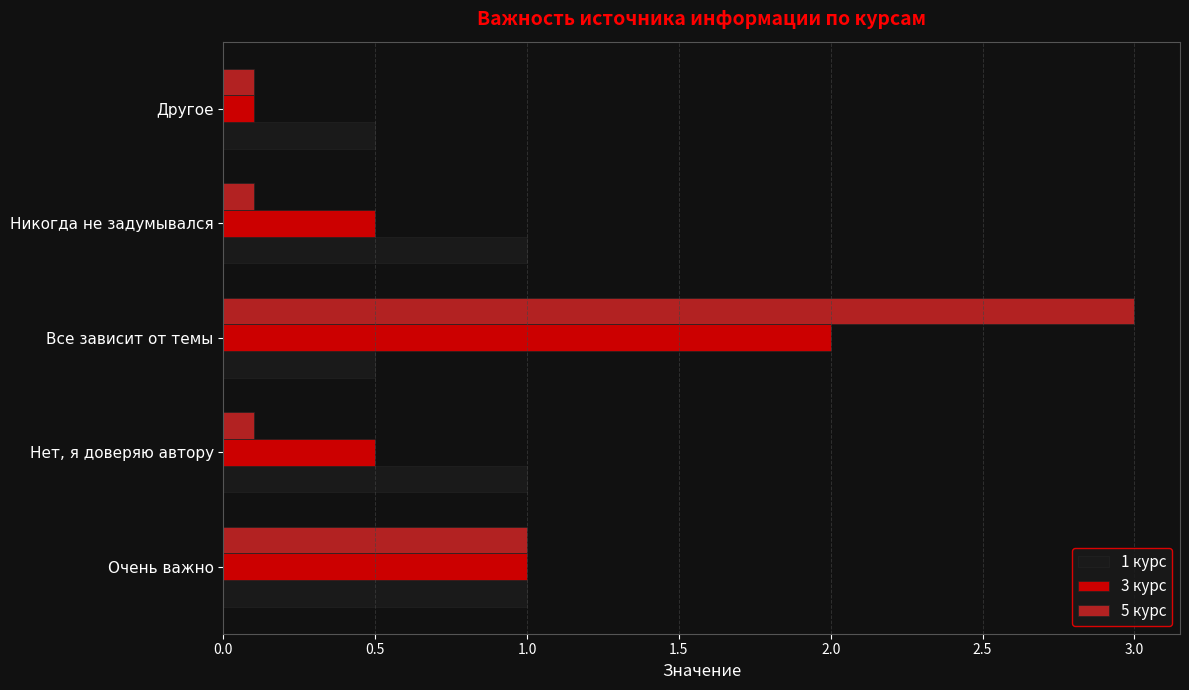

At which label does 3 курс reach its minimum?

Другое